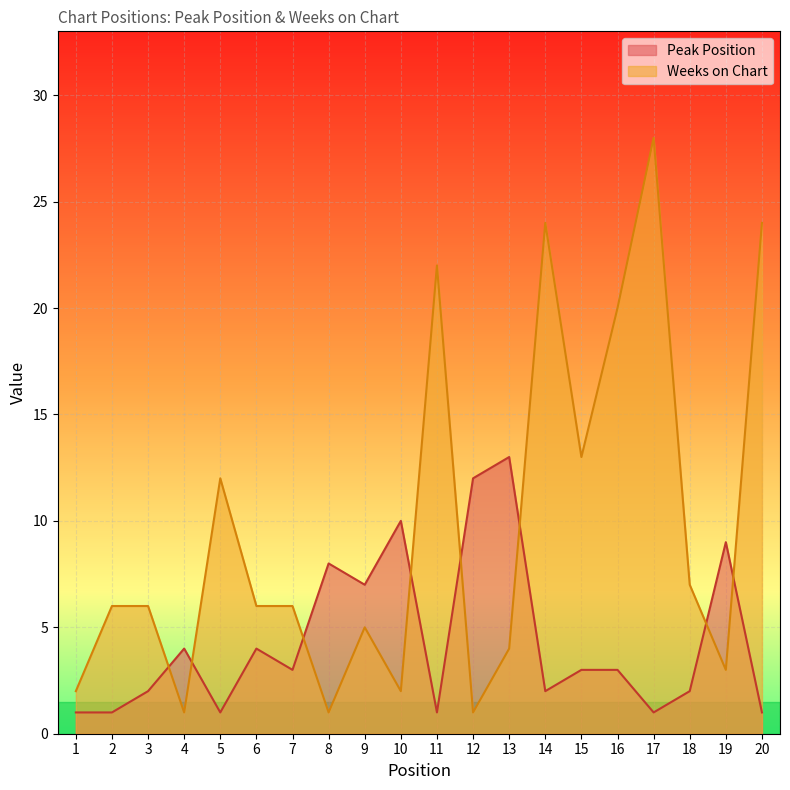

What is the minimum value for Weeks on Chart?

1